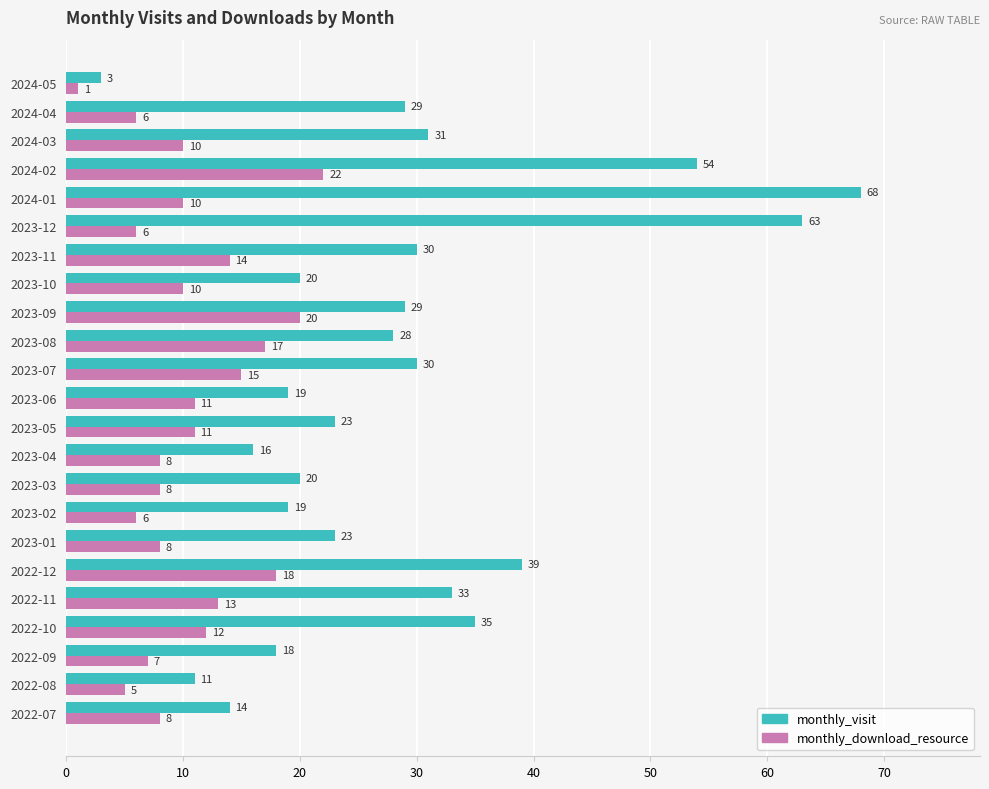

List the series in order of their peak value, lowest first.

monthly_download_resource, monthly_visit